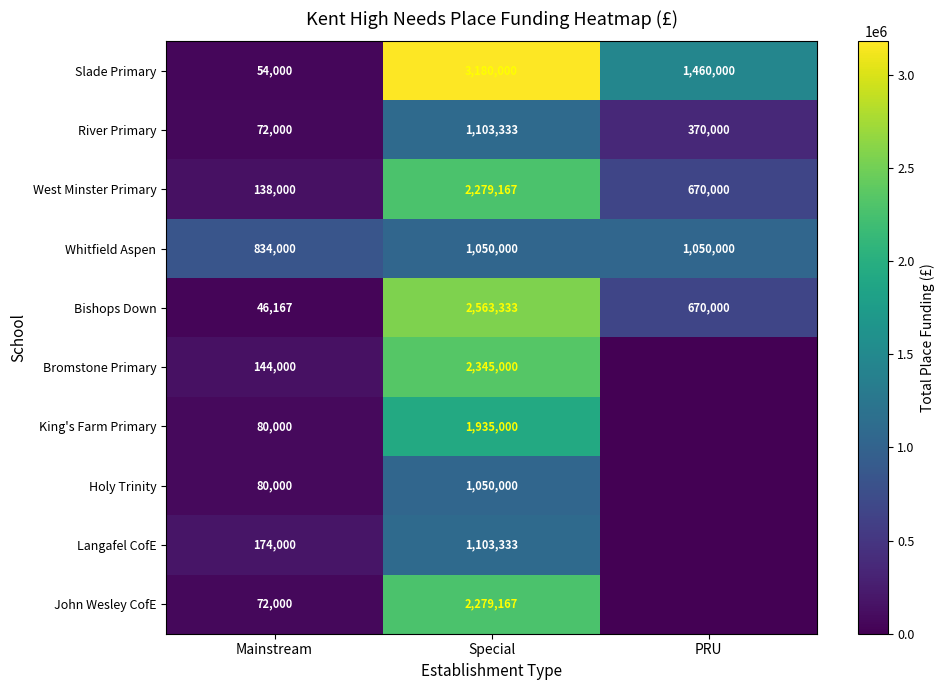

At which label does River Primary first exceed 370000?

Special